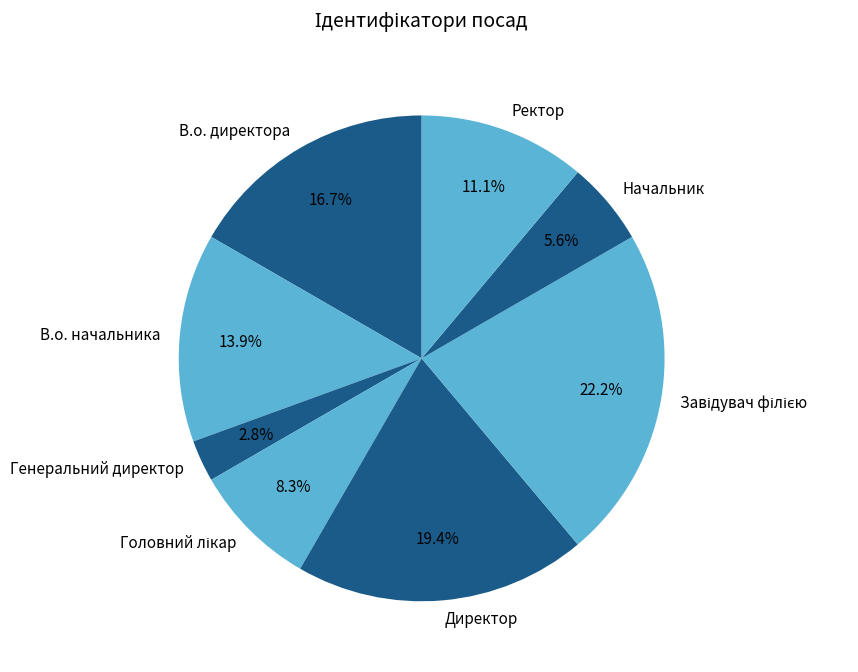

Which category has the smallest portion of the pie?

Генеральний директор